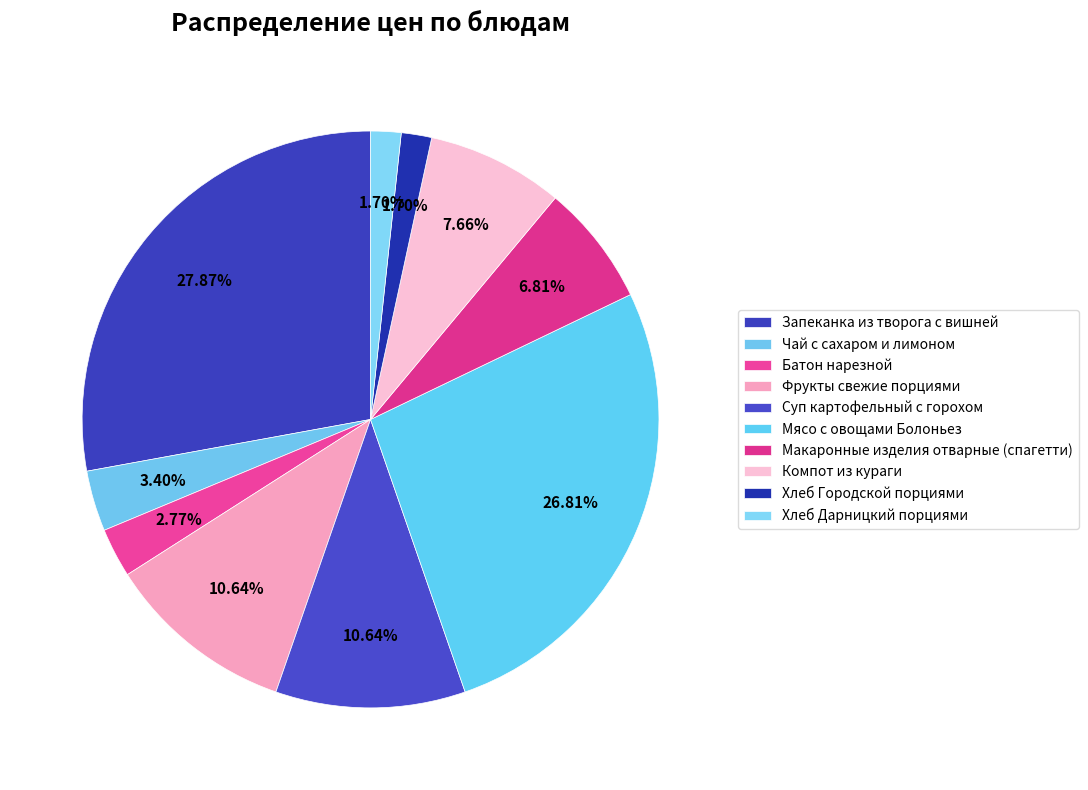

Count the number of slices in the pie.

10